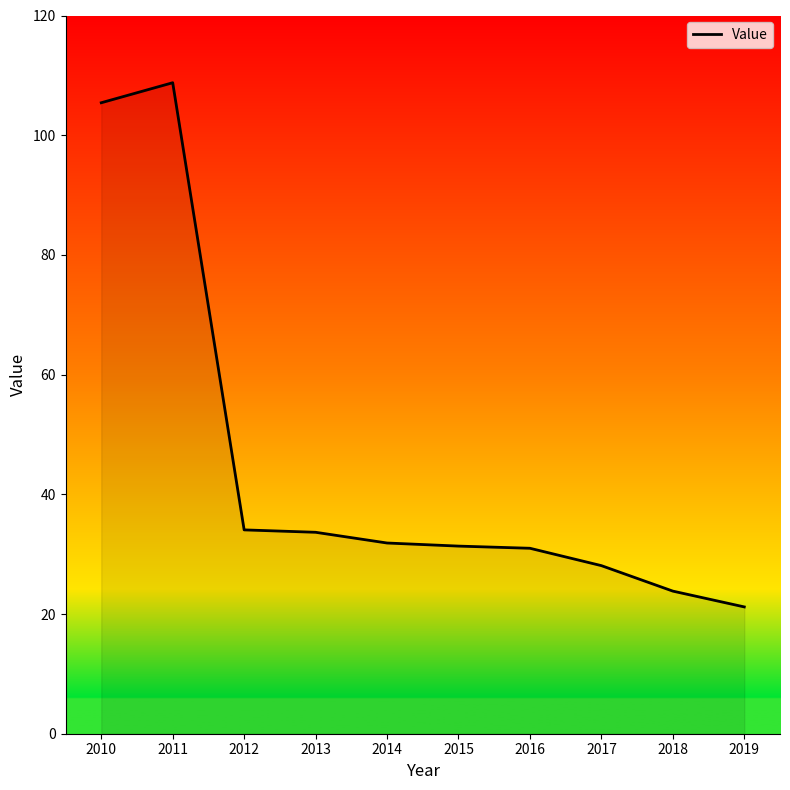

The value at 2017 is 45.8. True or false?

False